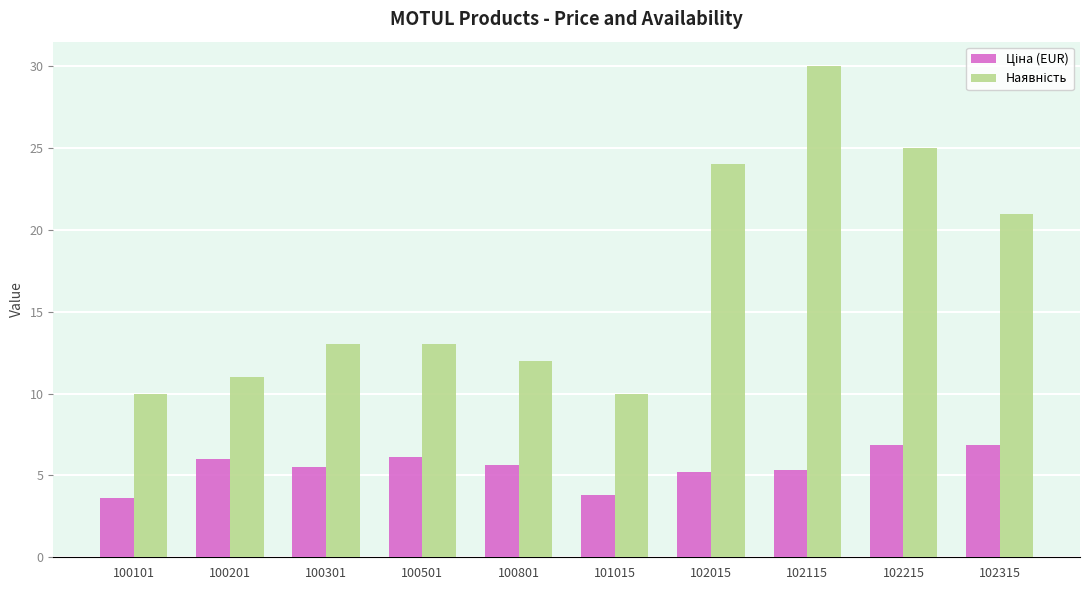

How many data points does each series have?

10